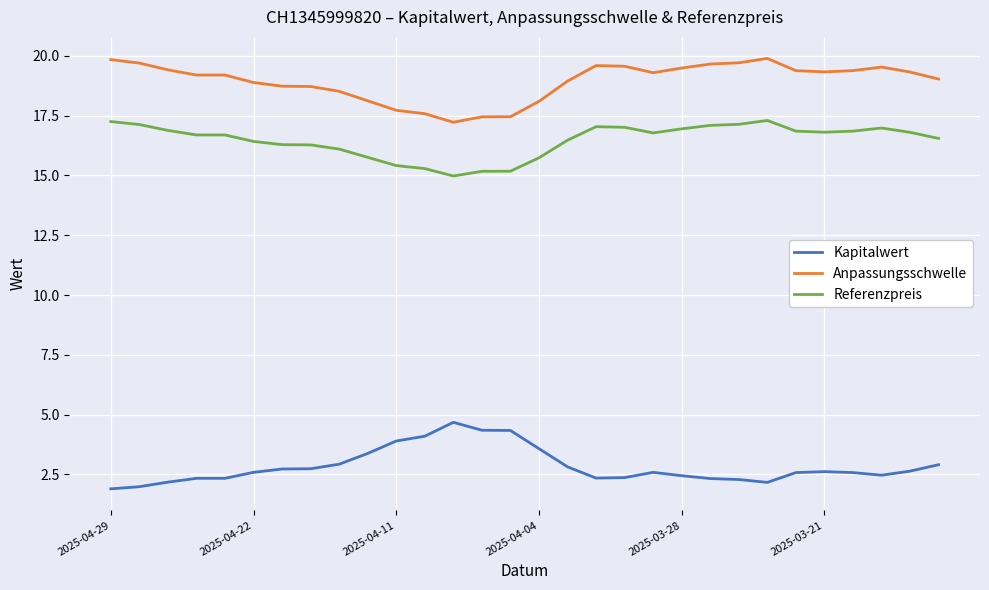

What is the smallest value displayed?

1.9